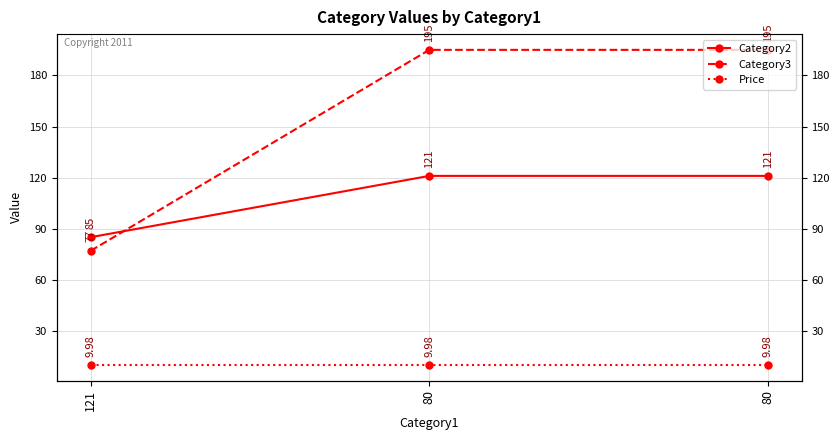

What are all the series names shown in the legend?

Category2, Category3, Price